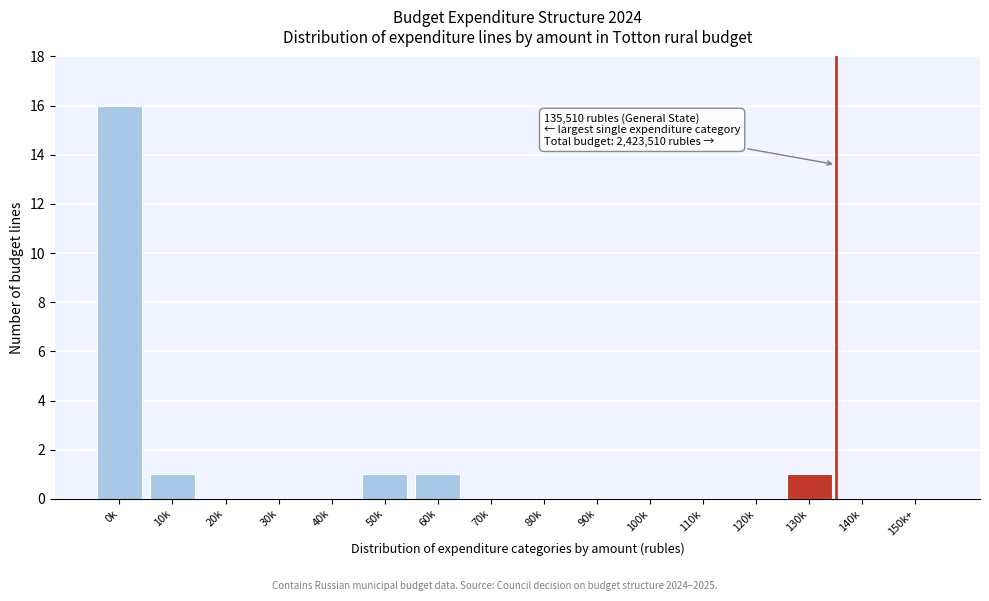

Reading left to right, transcribe all the data shown in this chart.

0k=16	10k=1	20k=0	30k=0	40k=0	50k=1	60k=1	70k=0	80k=0	90k=0	100k=0	110k=0	120k=0	130k=1	140k=0	150k+=0